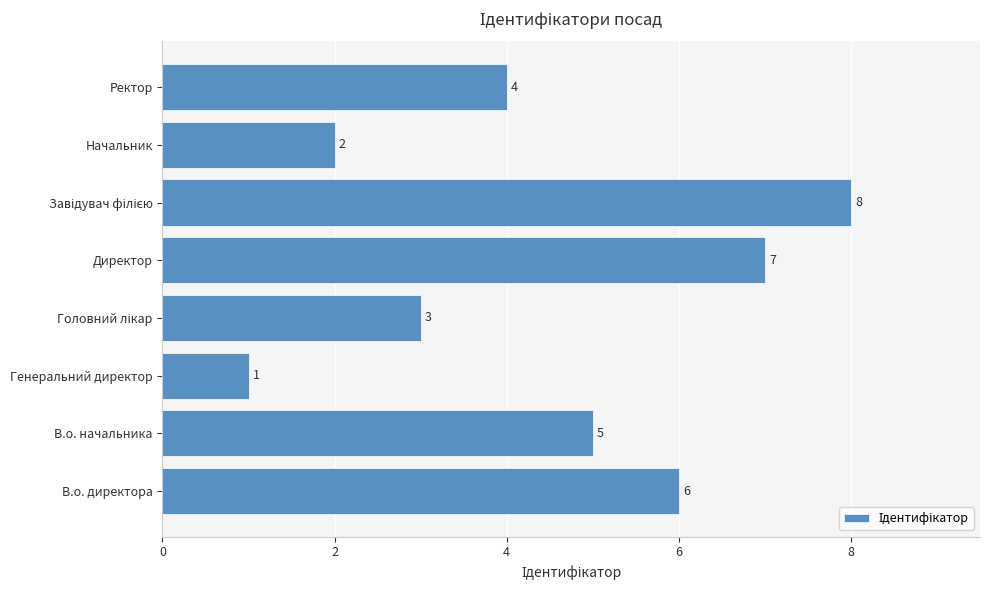

True or false: the data shows 4 at Ректор.

True